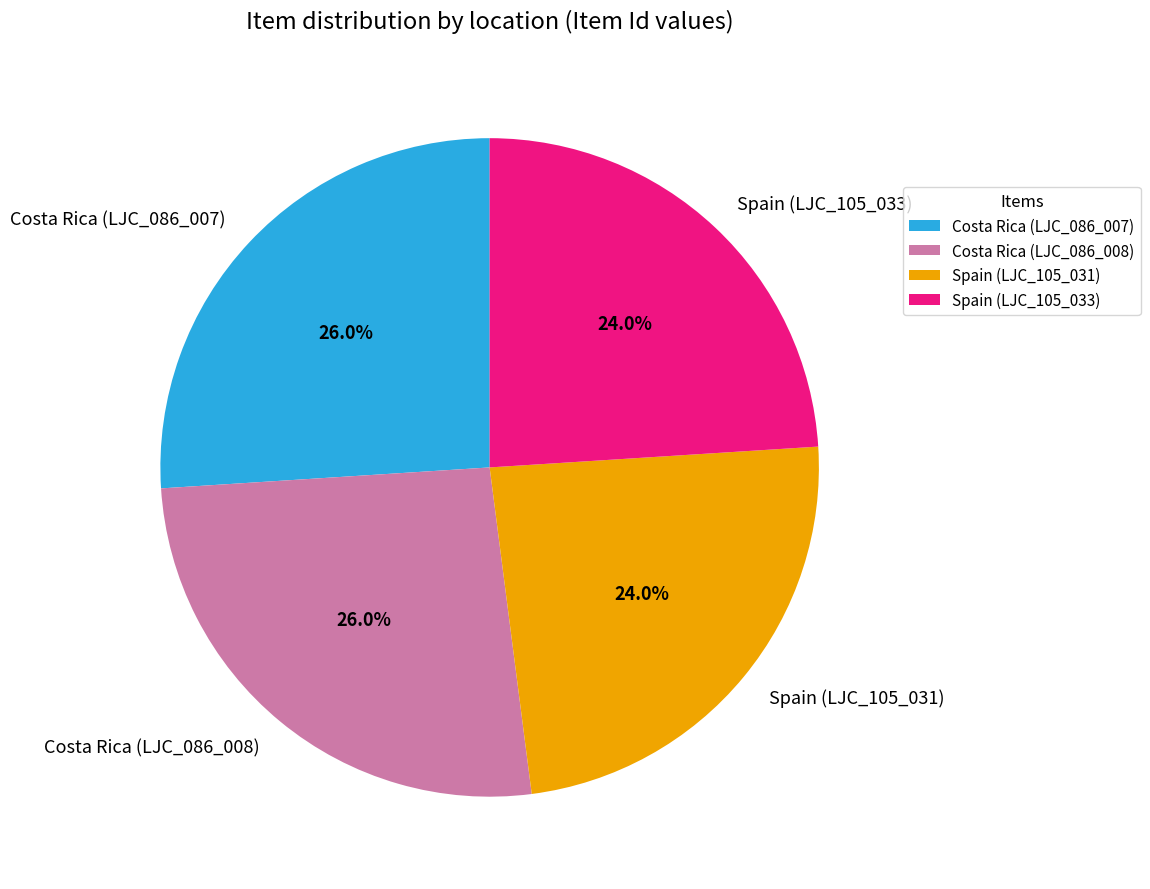

Is there any slice that represents more than half of the pie?

No